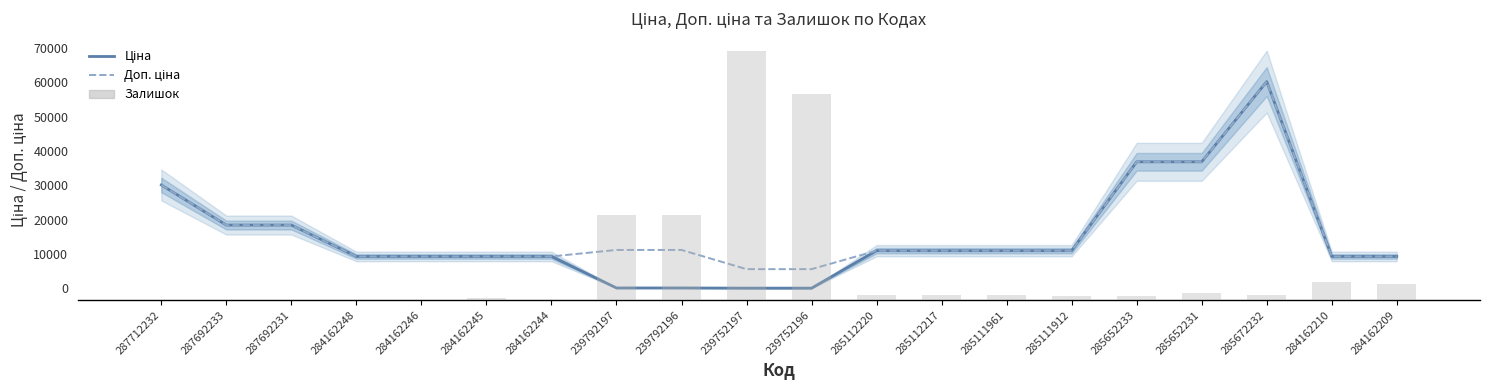

Rank the series at 287692233 from highest to lowest value.

Ціна, Доп. ціна, Залишок